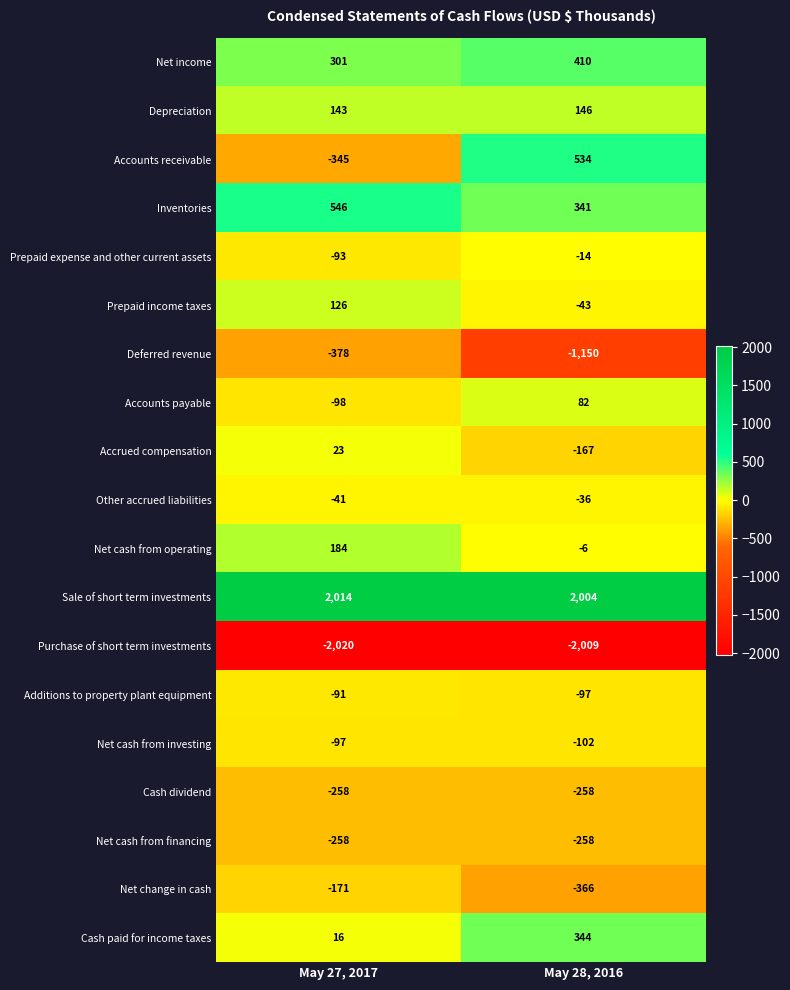

List the labels in order of Net change in cash value, smallest first.

May 28, 2016, May 27, 2017